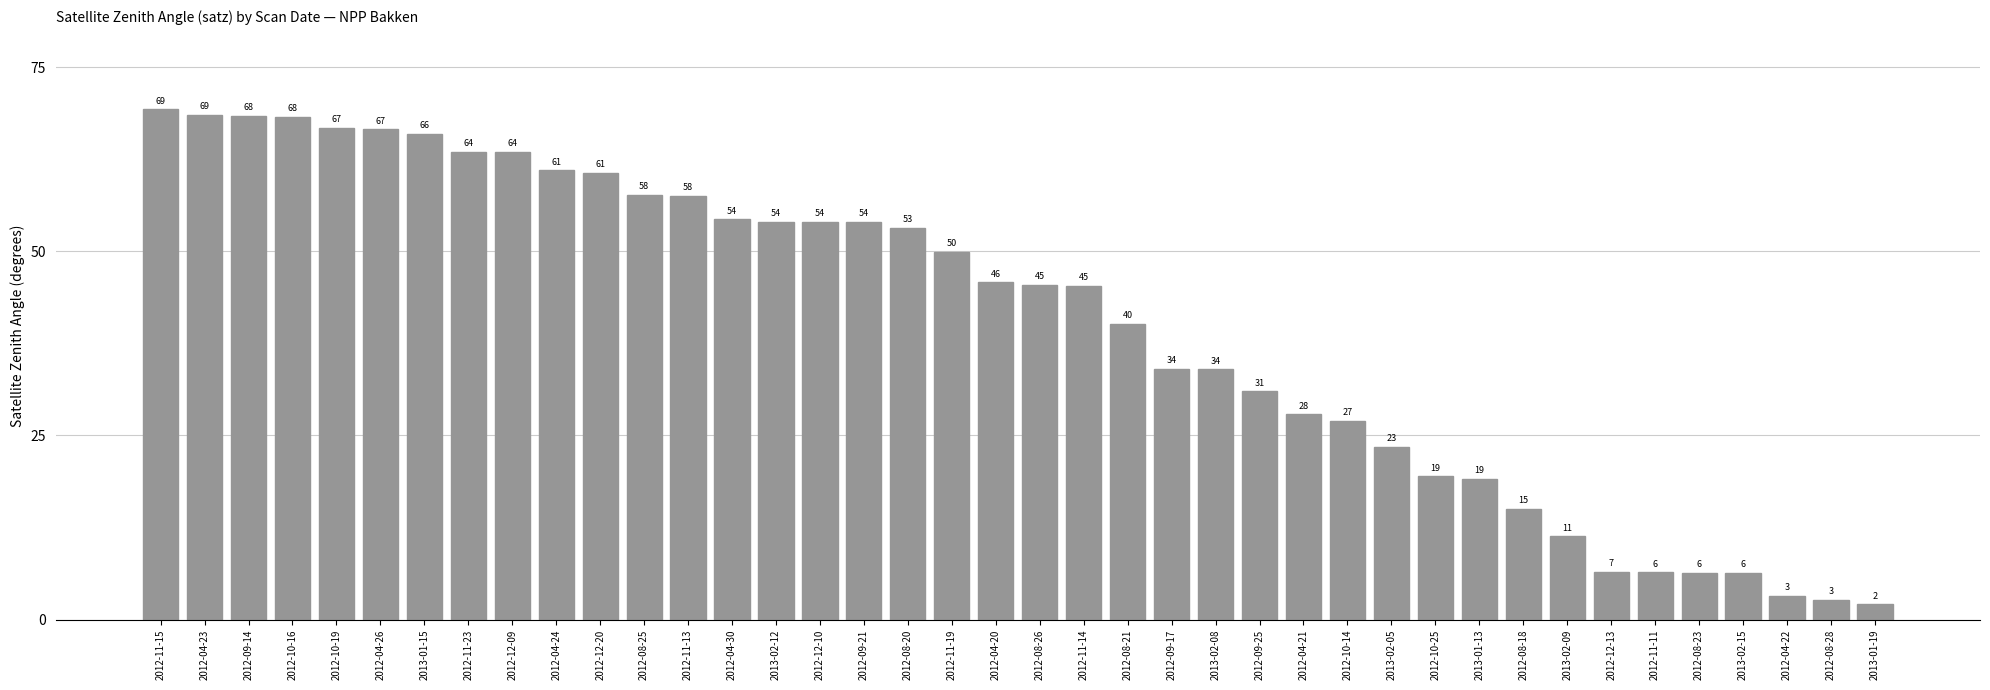

At which label does the data first exceed 45?

2012-11-15